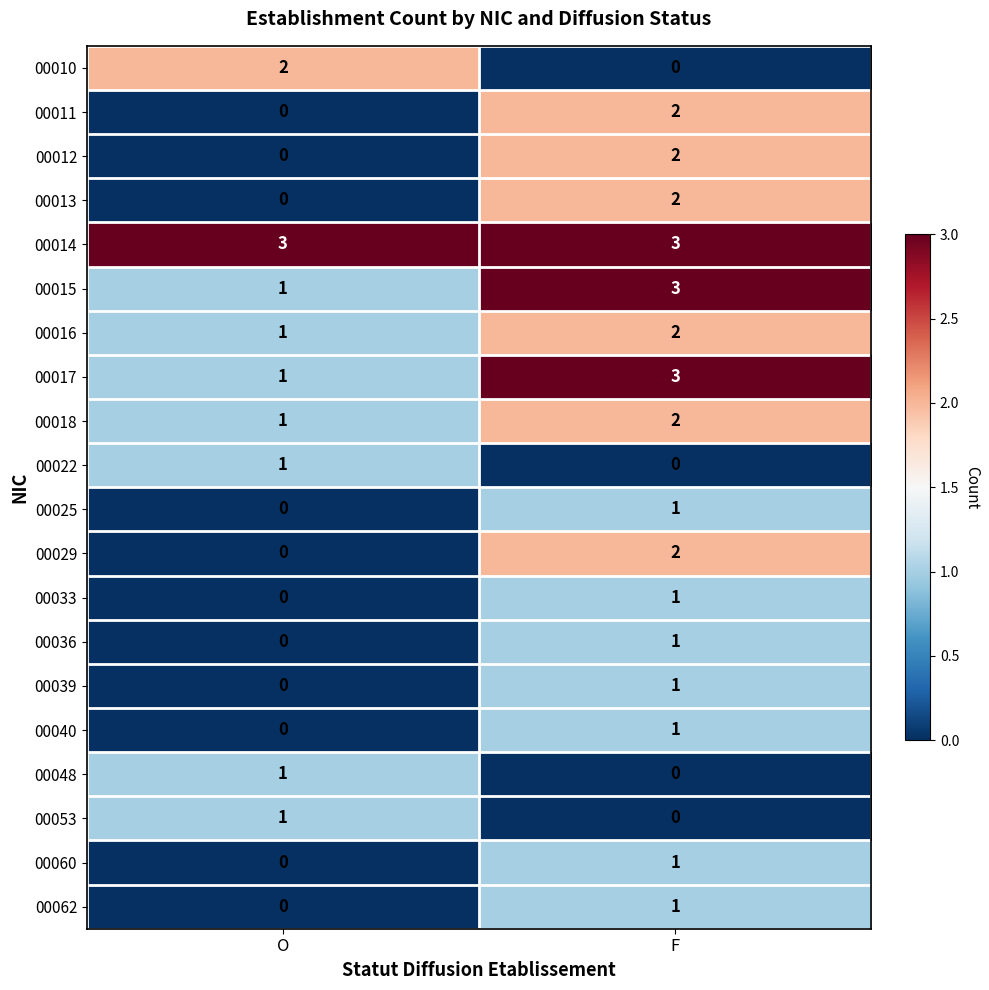

What is the spread (max minus min) of values at O?

3